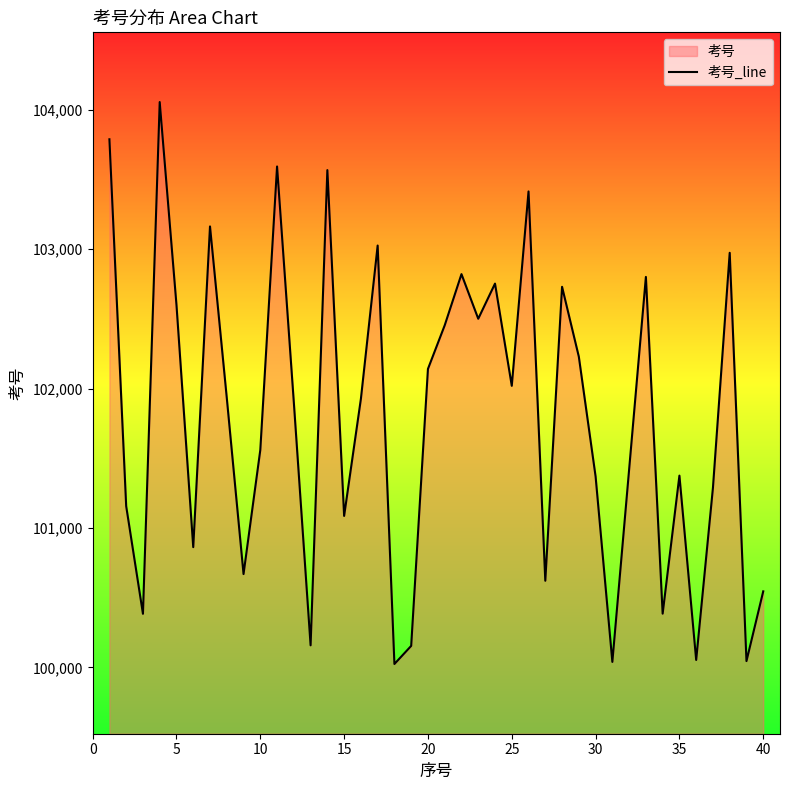

The value at 25 is 102020. True or false?

True